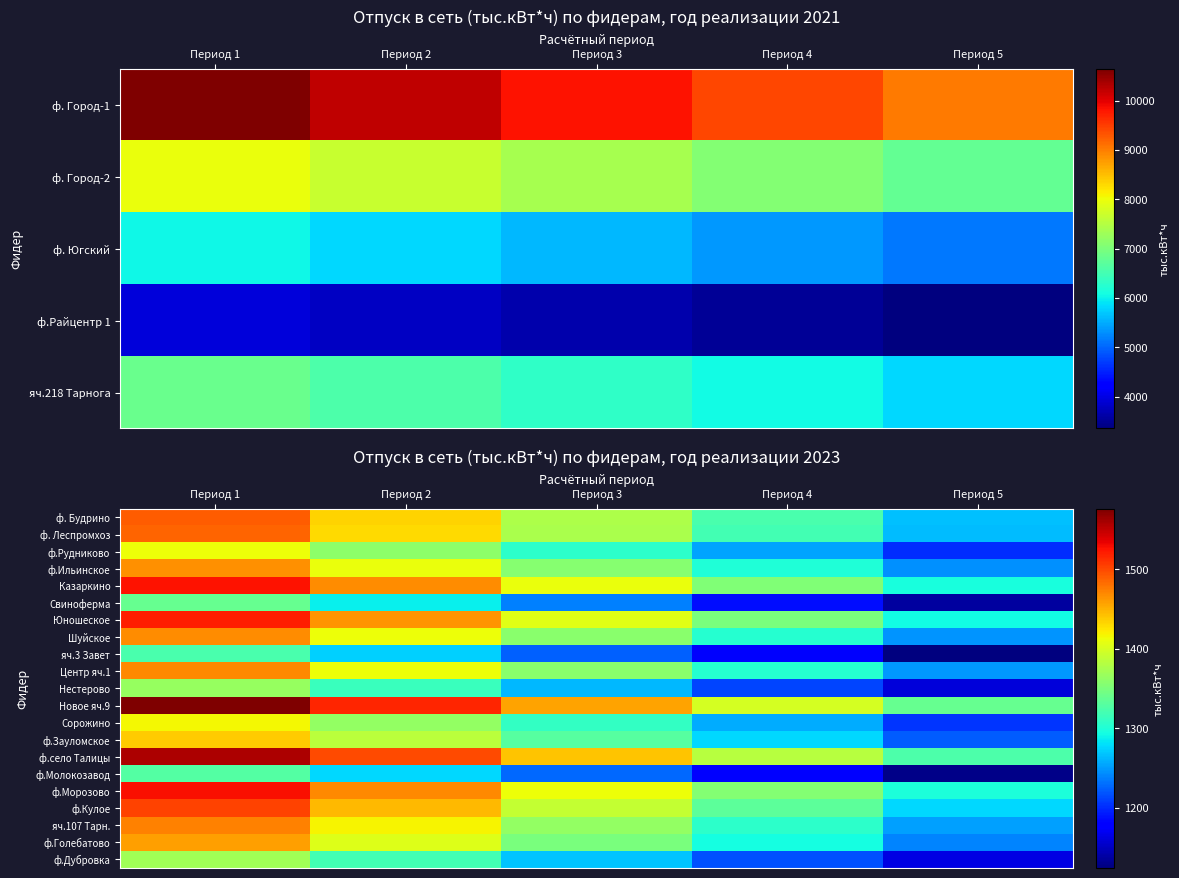

What is the maximum value for ф. Будрино?

1490.1